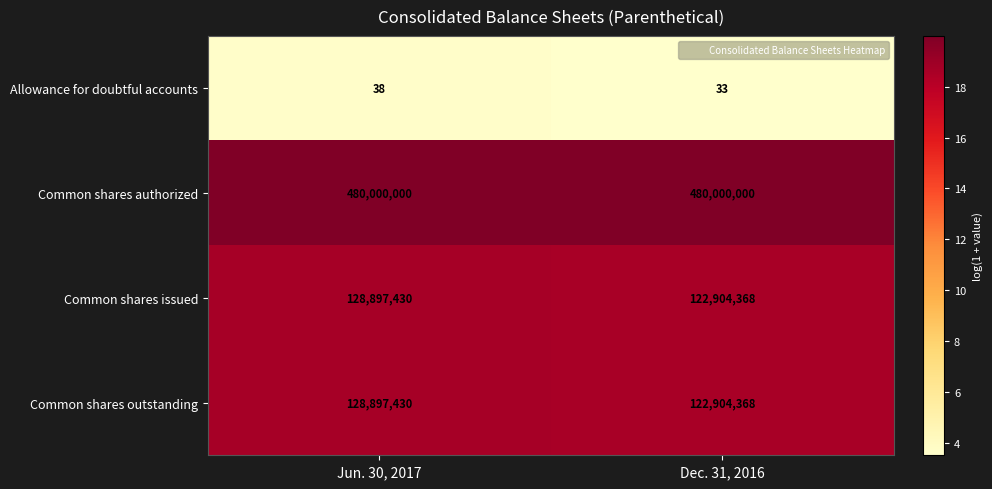

Reading left to right, transcribe all the data shown in this chart.

Allowance for doubtful accounts: Jun. 30, 2017=38	Dec. 31, 2016=33
Common shares authorized: Jun. 30, 2017=480000000	Dec. 31, 2016=480000000
Common shares issued: Jun. 30, 2017=128897430	Dec. 31, 2016=122904368
Common shares outstanding: Jun. 30, 2017=128897430	Dec. 31, 2016=122904368